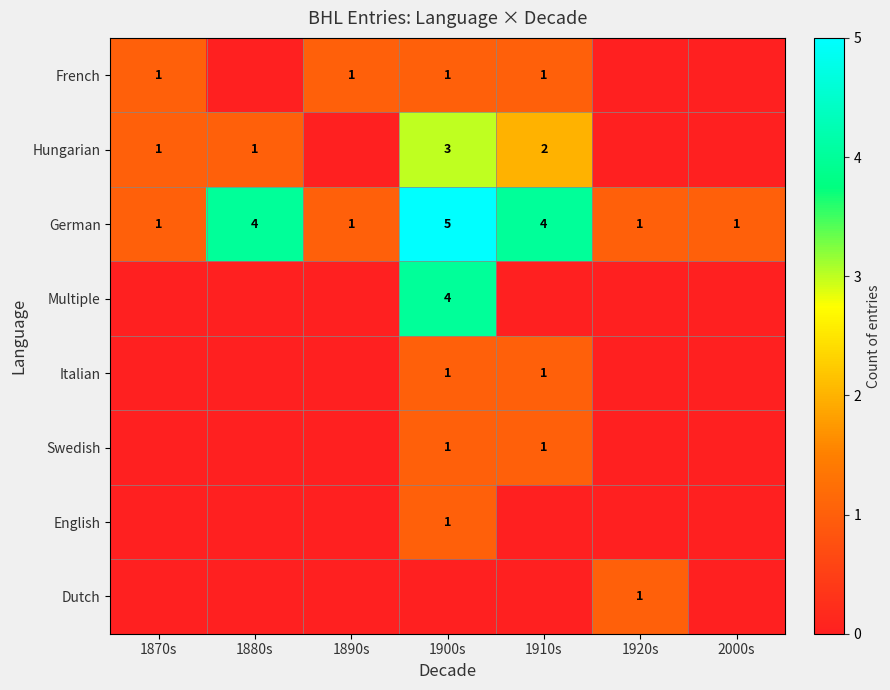

What is the maximum value for German?

5